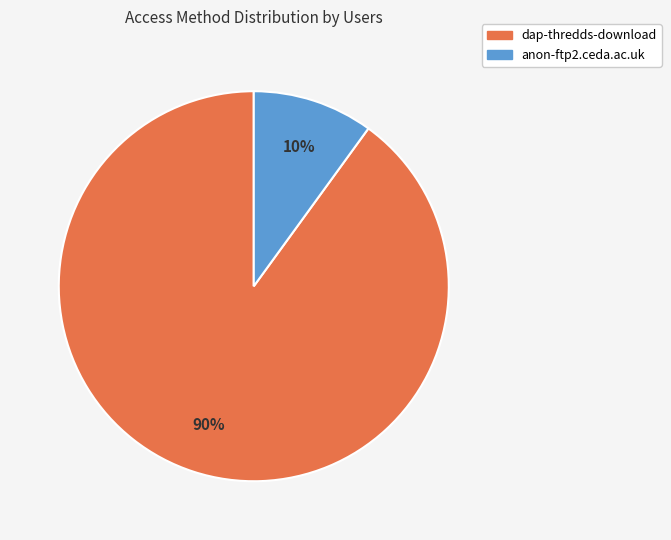

Rank the categories by value from highest to lowest.

dap-thredds-download, anon-ftp2.ceda.ac.uk